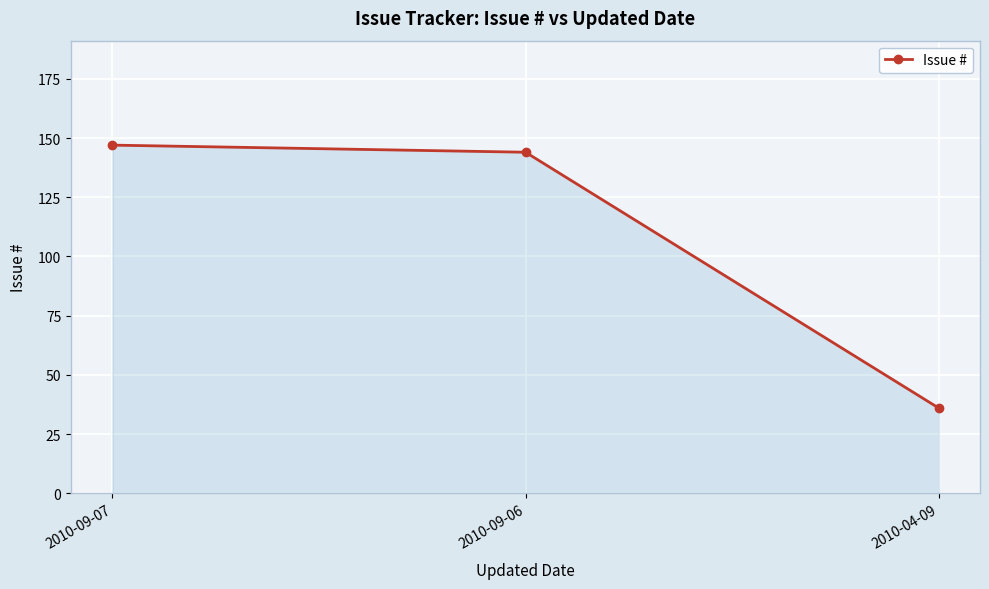

What is the label of the 2nd point from the left?

2010-09-06